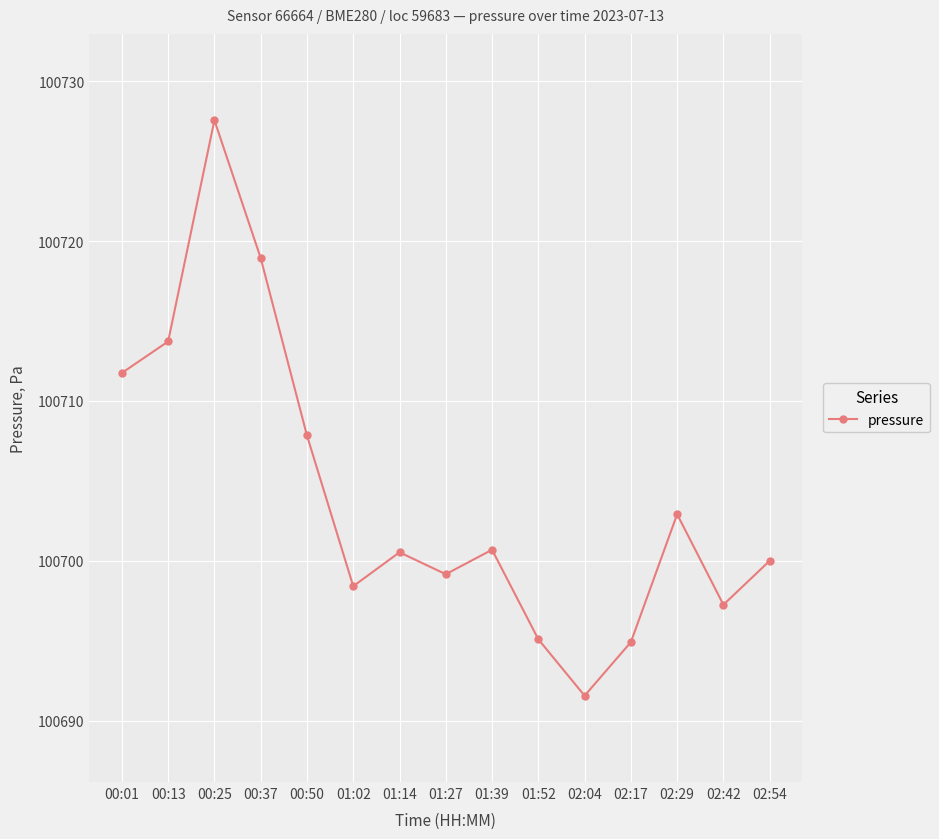

What position from the right is 02:54?

1